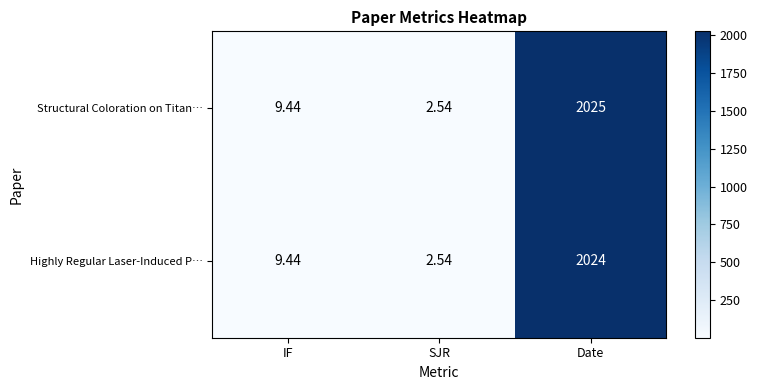

At which label is Highly Regular Laser-Induced P… closest to 1013?

IF